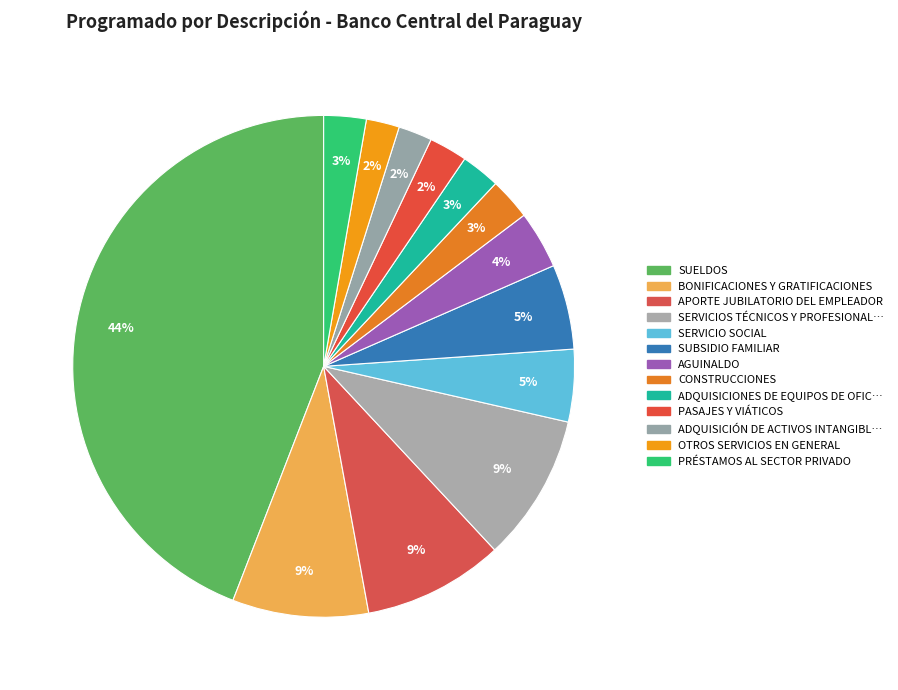

Count the number of slices in the pie.

13